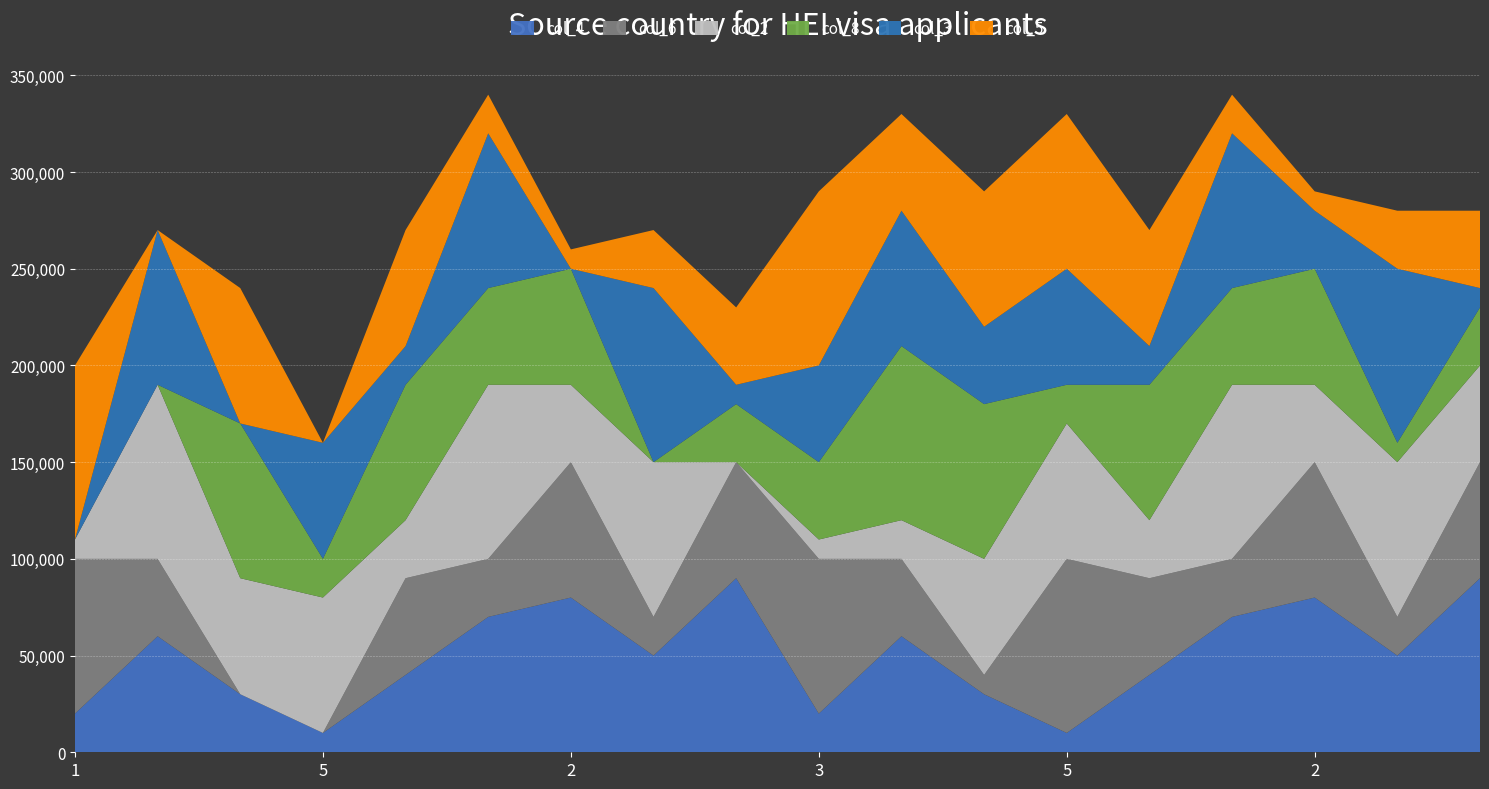

Reading left to right, extract all data points from this chart.

col_4: 2	6	3	1	4	7	8	5	9	2	6	3	1	4	7	8	5	9
col_6: 8	4	0	0	5	3	7	2	6	8	4	1	9	5	3	7	2	6
col_2: 1	9	6	7	3	9	4	8	0	1	2	6	7	3	9	4	8	5
col_8: 0	0	8	2	7	5	6	0	3	4	9	8	2	7	5	6	1	3
col_3: 0	8	0	6	2	8	0	9	1	5	7	4	6	2	8	3	9	1
col_5: 9	0	7	0	6	2	1	3	4	9	5	7	8	6	2	1	3	4